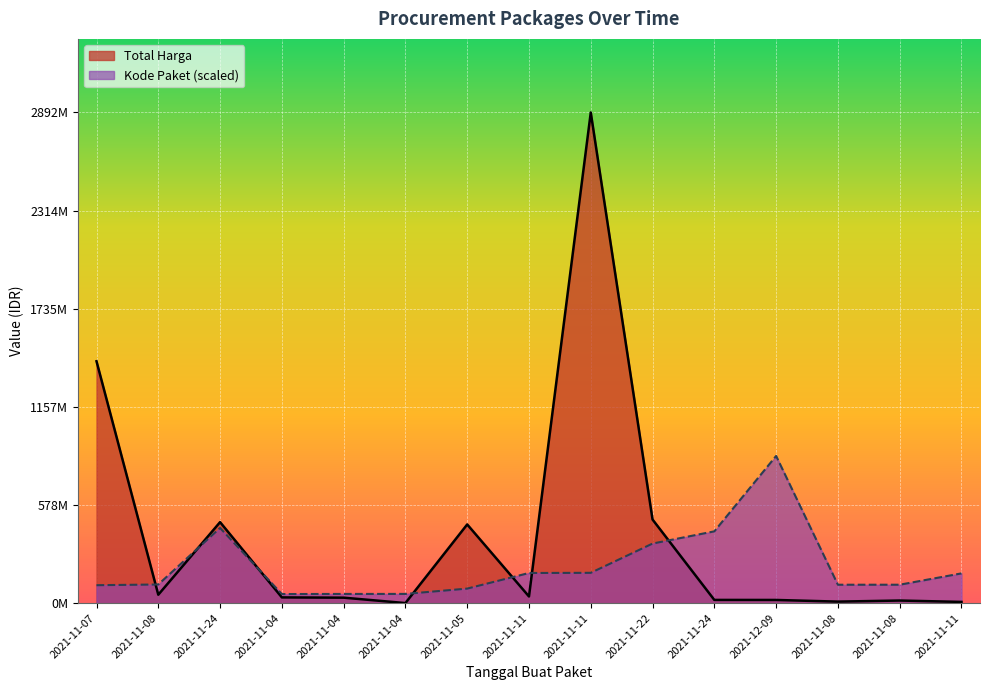

What is the sum of all Kode Paket values?

3300009454.8